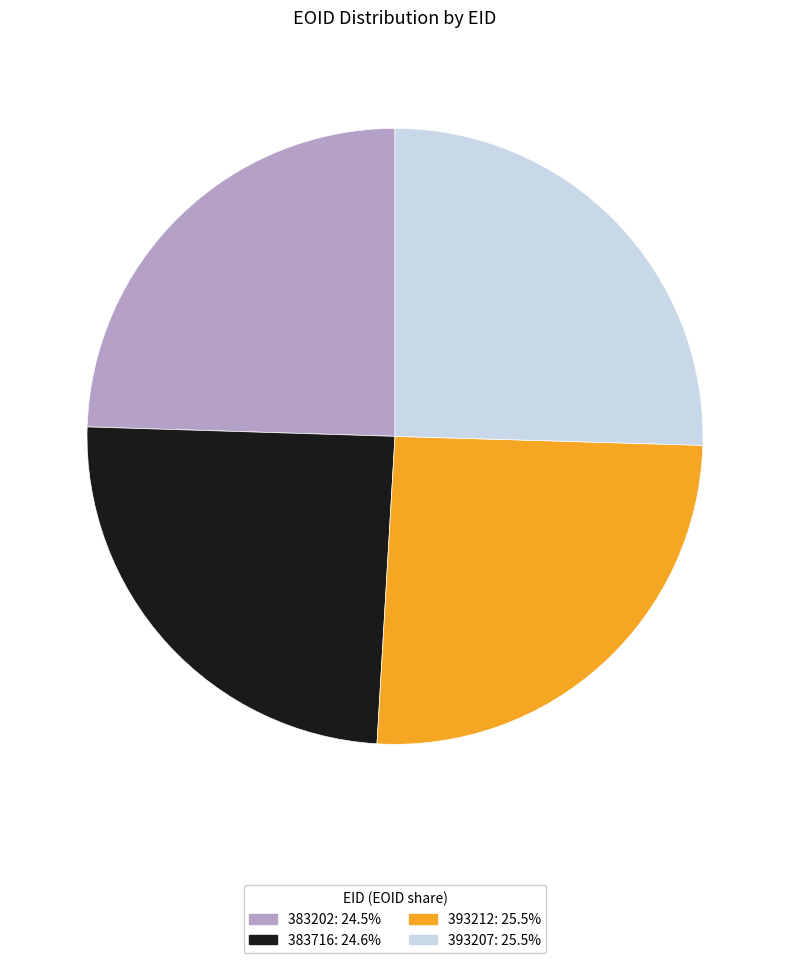

Count the number of slices in the pie.

4